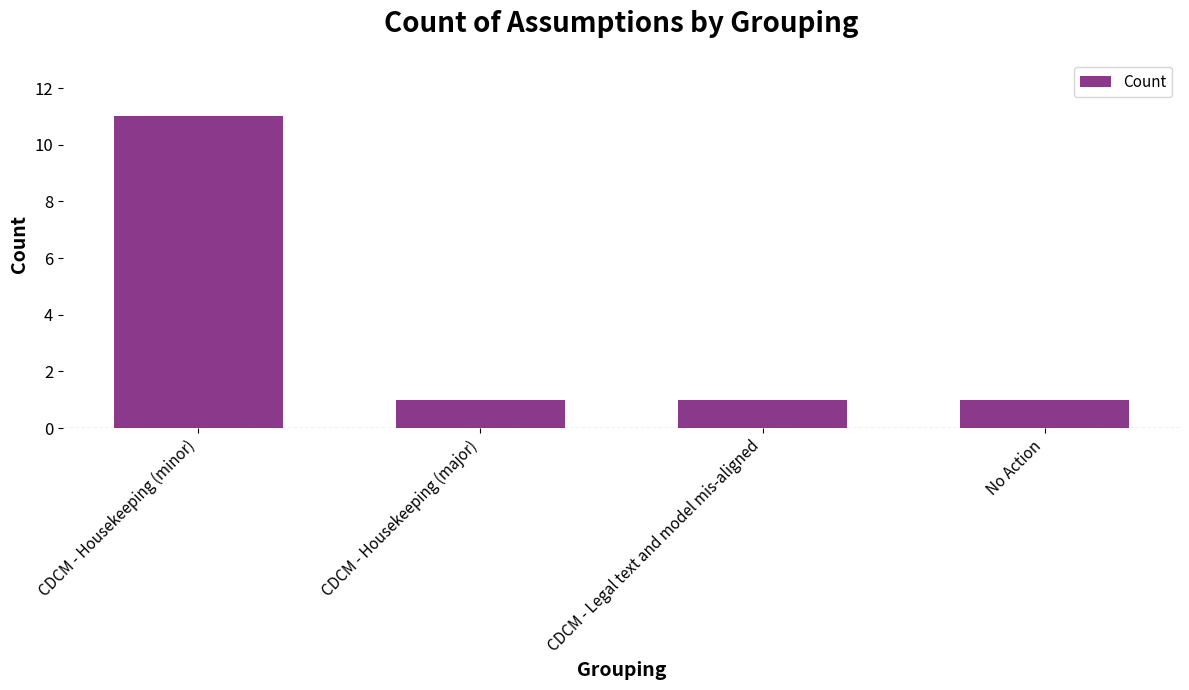

What position from the left is CDCM - Housekeeping (major)?

2